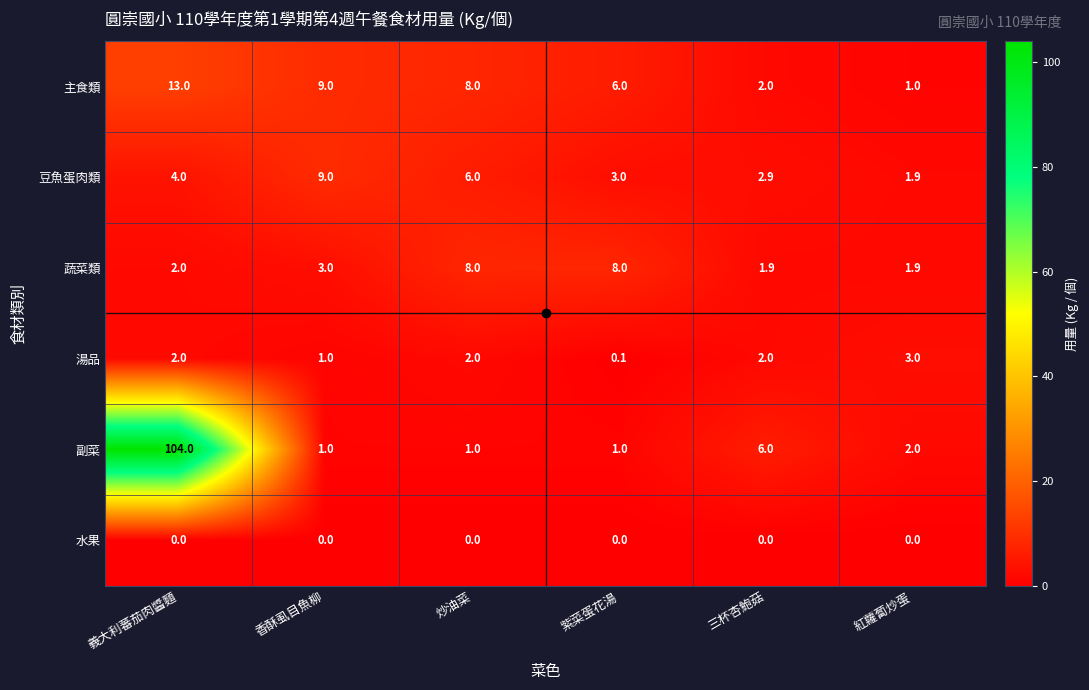

Count the number of data series in this chart.

6